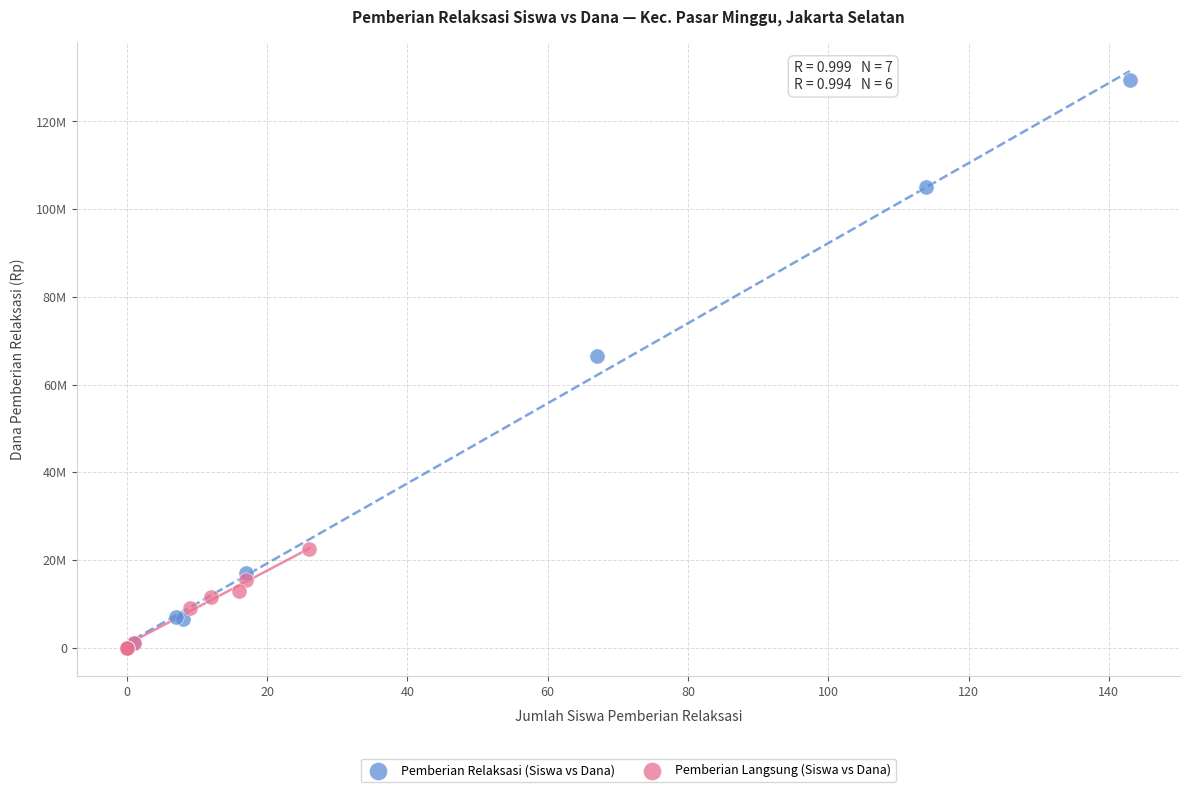

What are all the series names shown in the legend?

Pemberian Relaksasi (Siswa vs Dana), Pemberian Langsung (Siswa vs Dana)